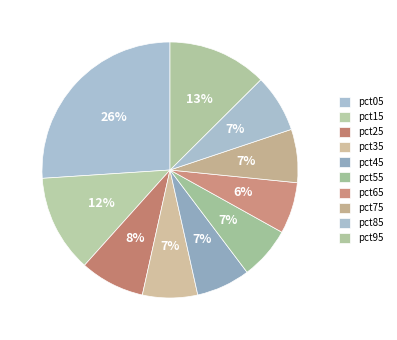

Count the number of slices in the pie.

10